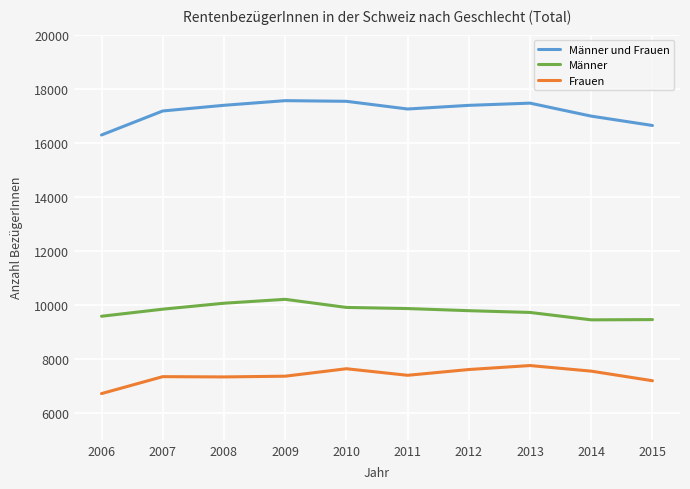

Is it true that Männer und Frauen equals 10350 at 2008?

False